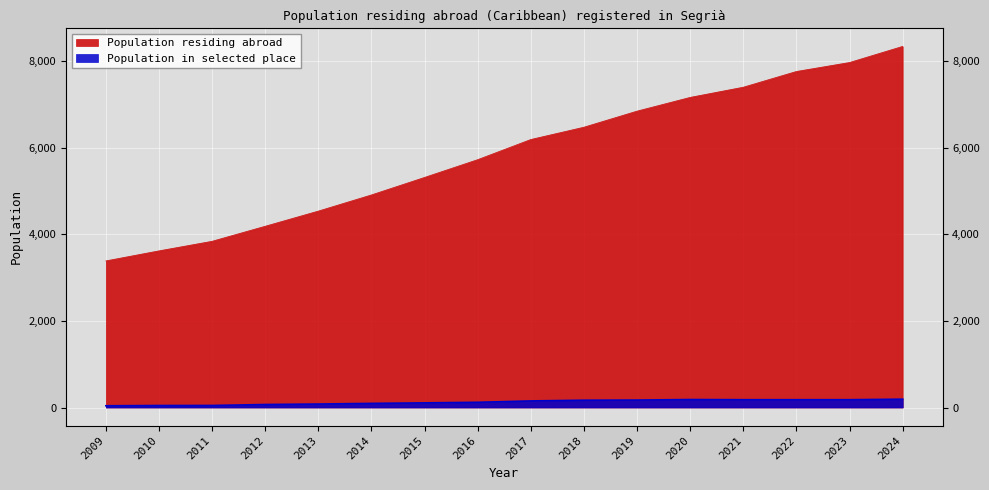

True or false: Population residing abroad and Population in selected place intersect in this chart.

False